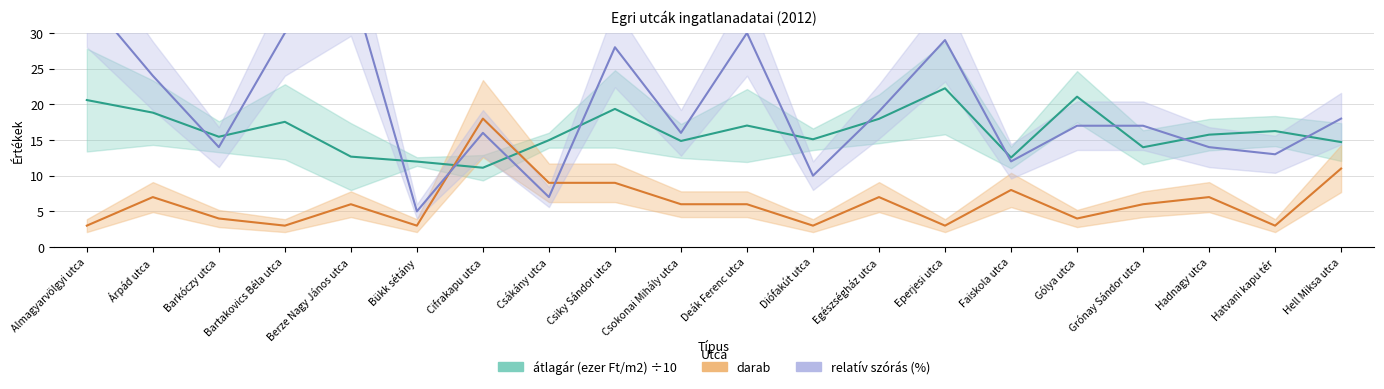

What are all the series names shown in the legend?

átlagár (ezer Ft/m2), darab, relatív szórás (%)